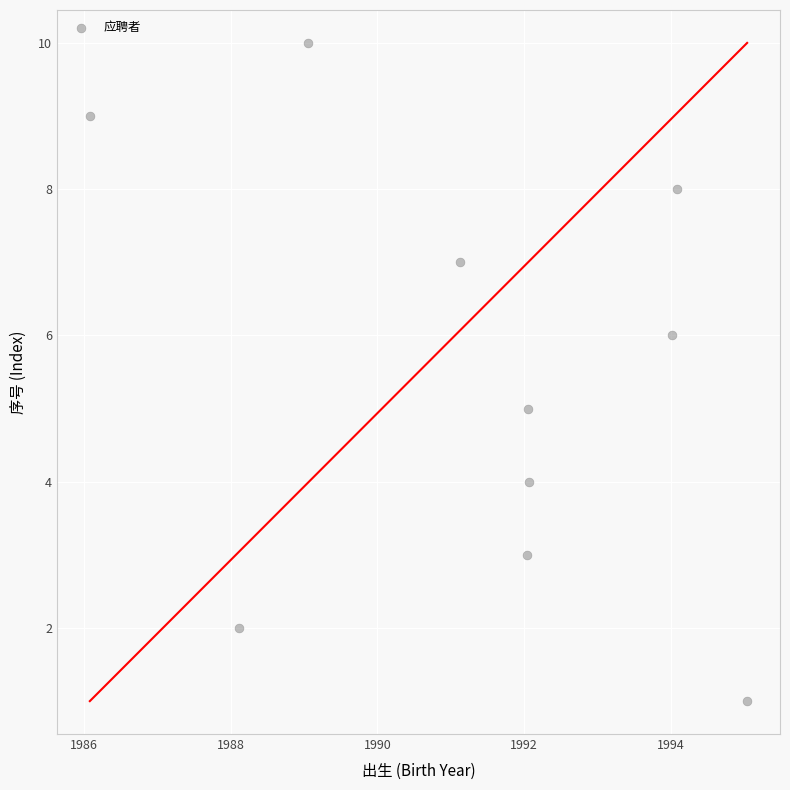

What is the average Y value?

6